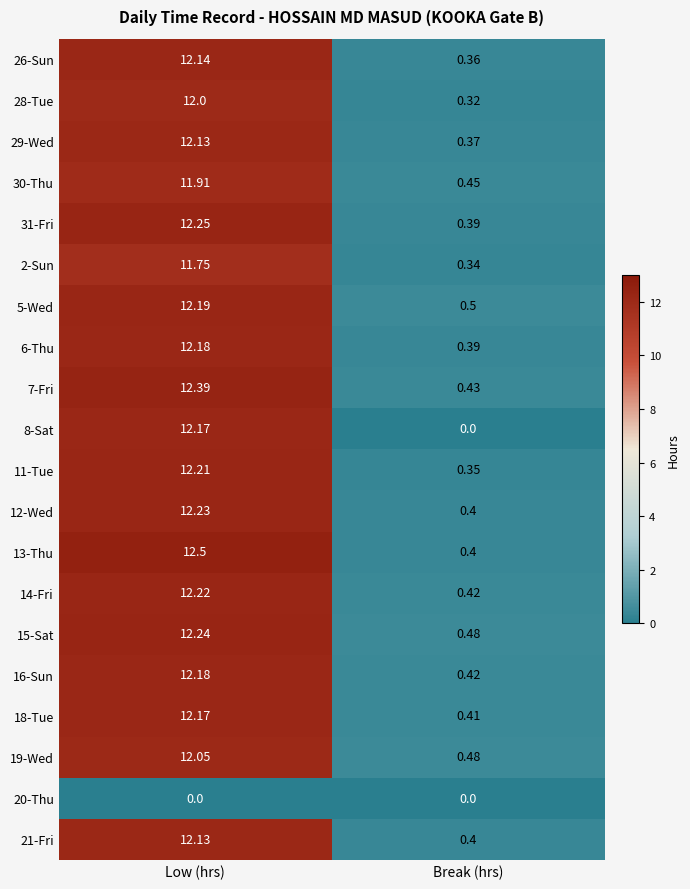

Which category has the highest value in the 30-Thu series?

Low (hrs)